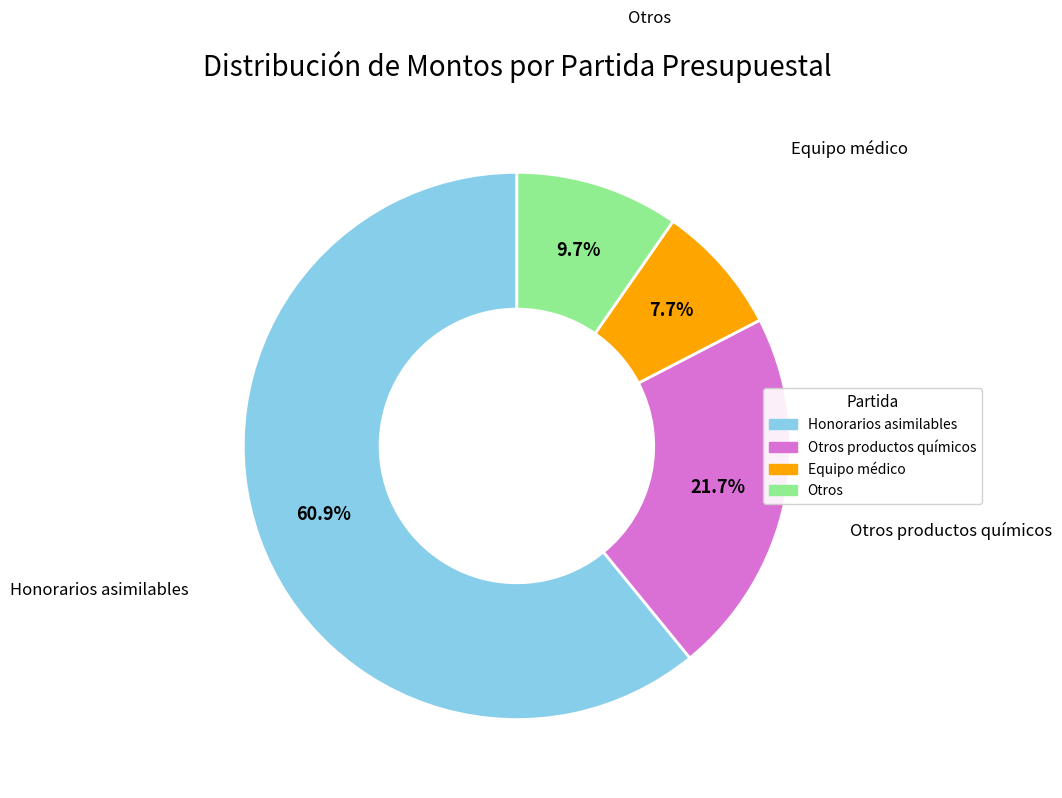

Does any single category account for the majority?

Yes